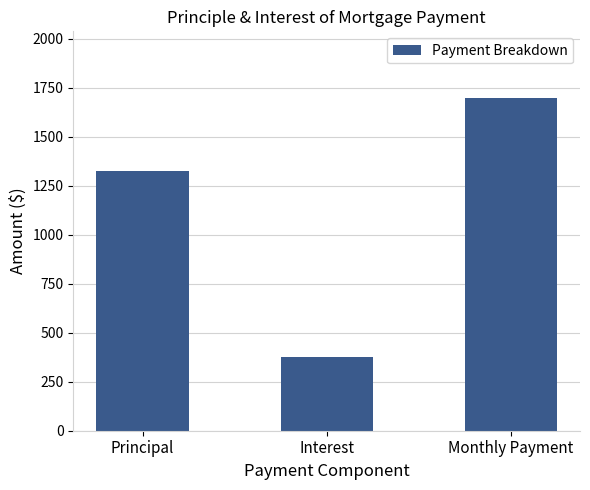

Which has a higher value, Principal or Interest?

Principal